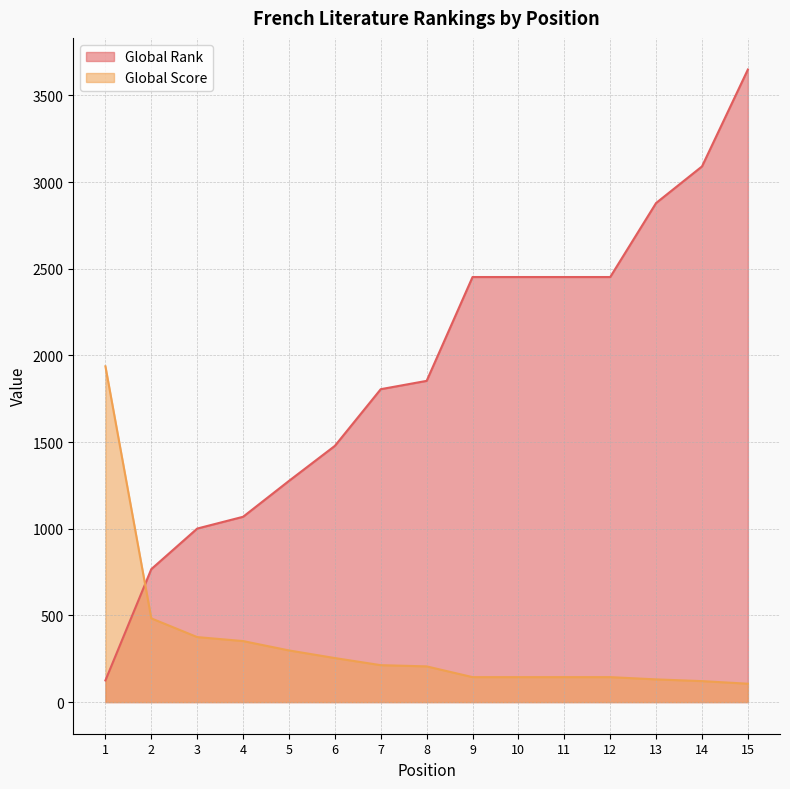

True or false: Global Score and Global Rank intersect in this chart.

True